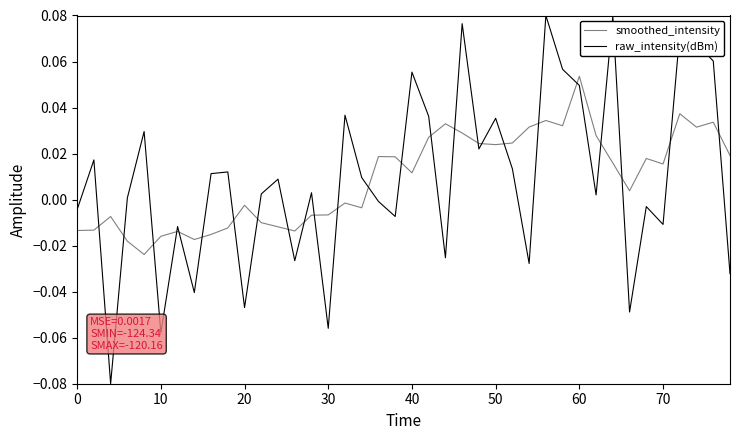

How many values in the raw_intensity(dBm) series exceed 0?

24